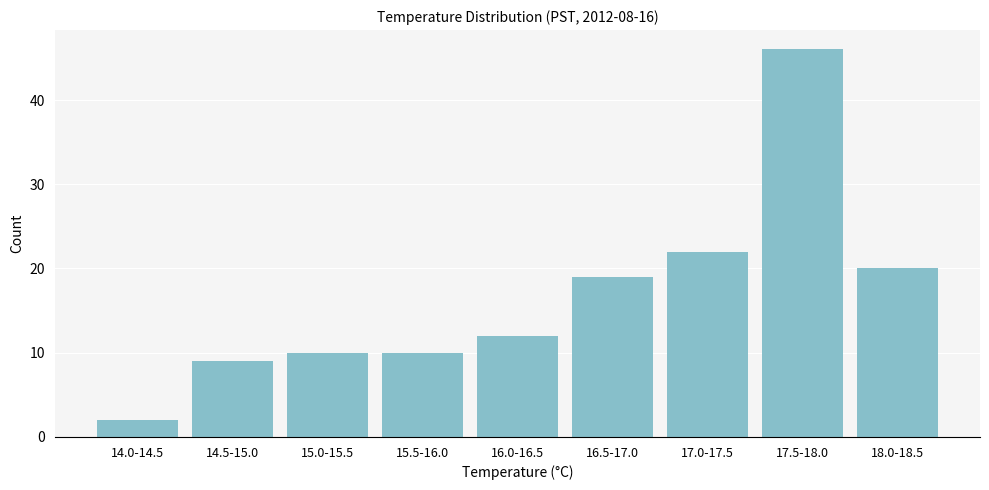

Reading left to right, transcribe all the data shown in this chart.

2	9	10	10	12	19	22	46	20